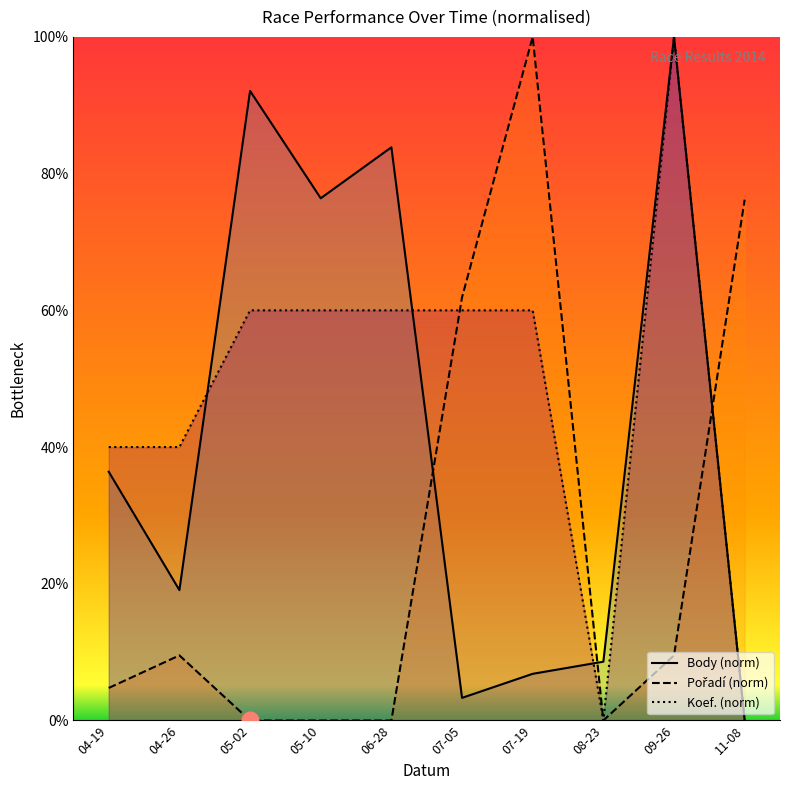

Which category has the highest value across all series?

09-26